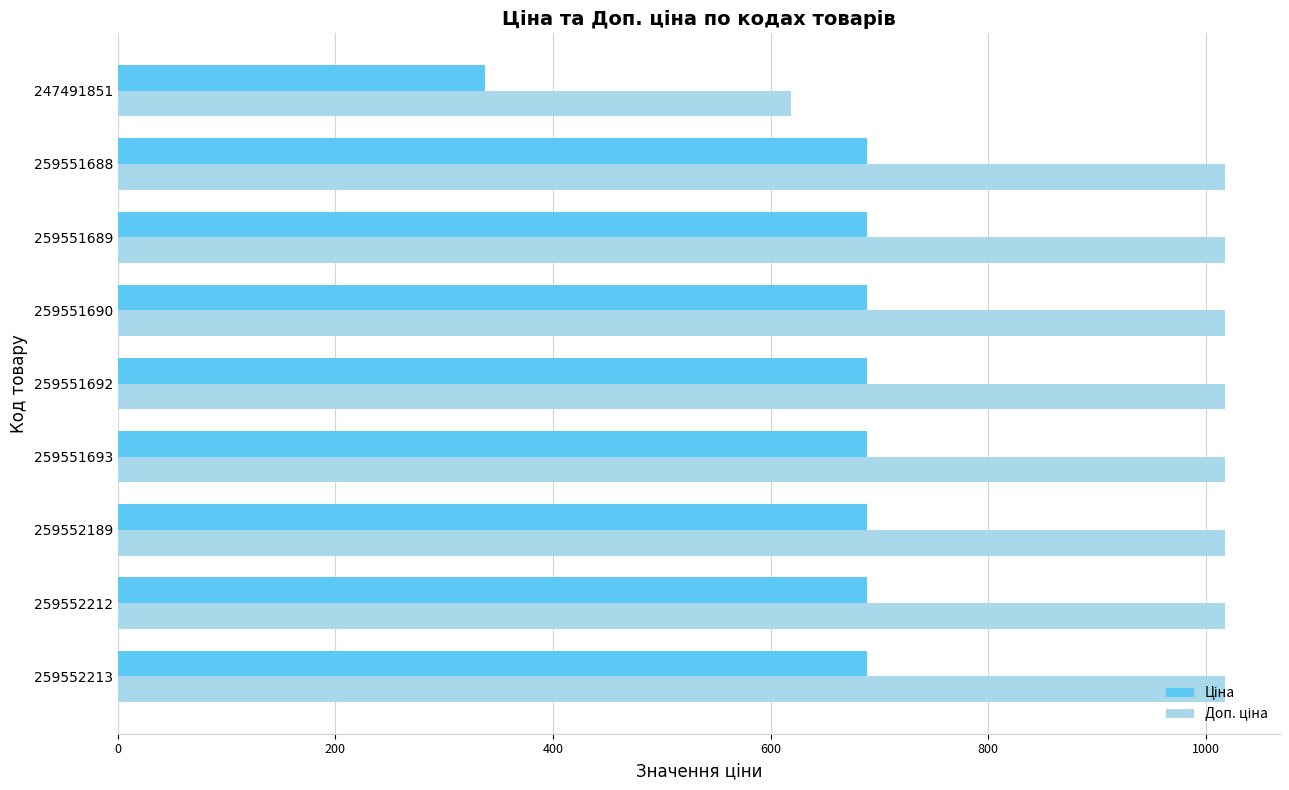

At which category does the chart reach its minimum across all series?

247491851